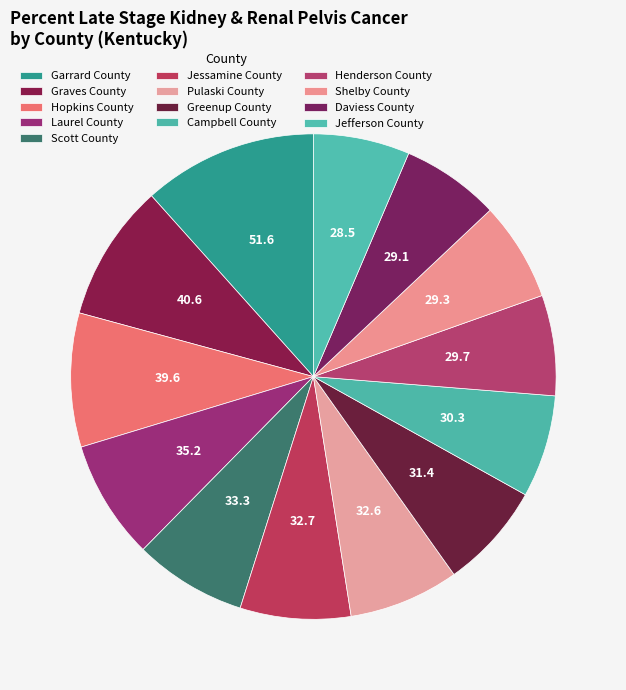

Is Jefferson County the majority of the pie?

No